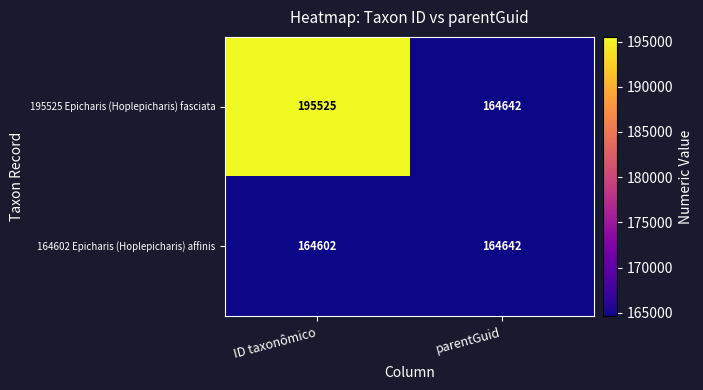

Which label corresponds to the smallest value in the chart?

ID taxonômico